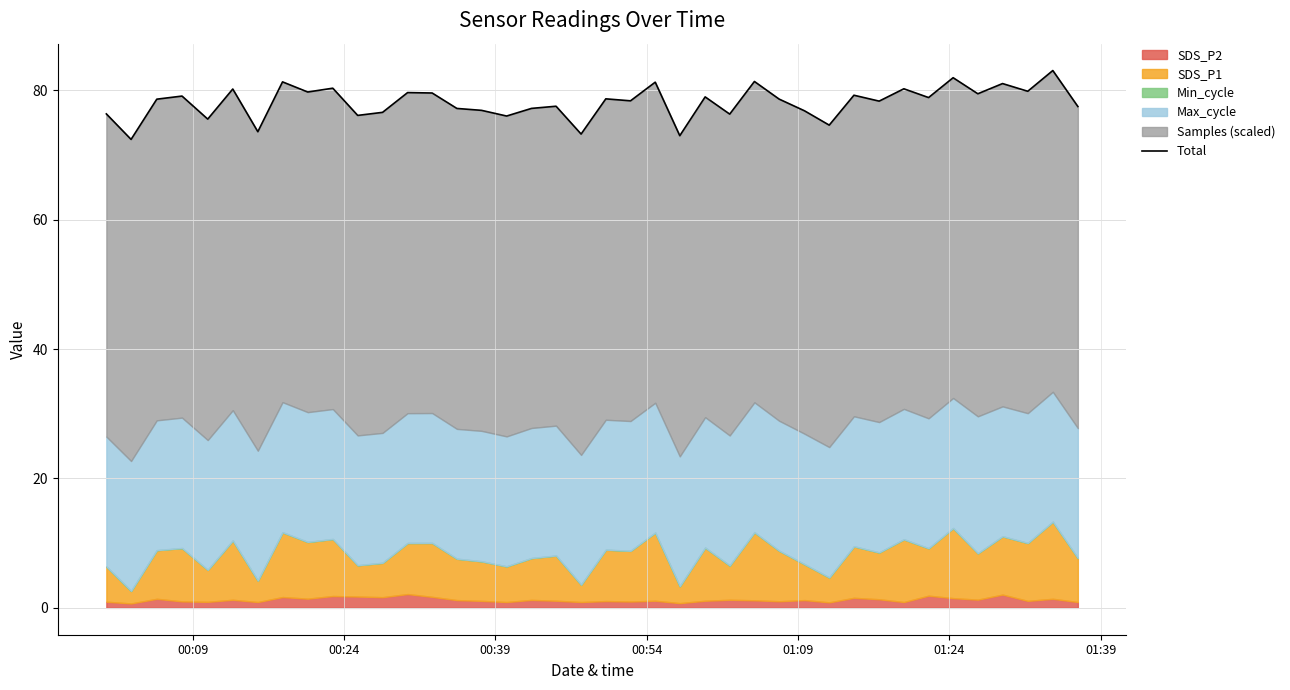

How many interior local peaks (higher than both neighbors) does the data have?

15